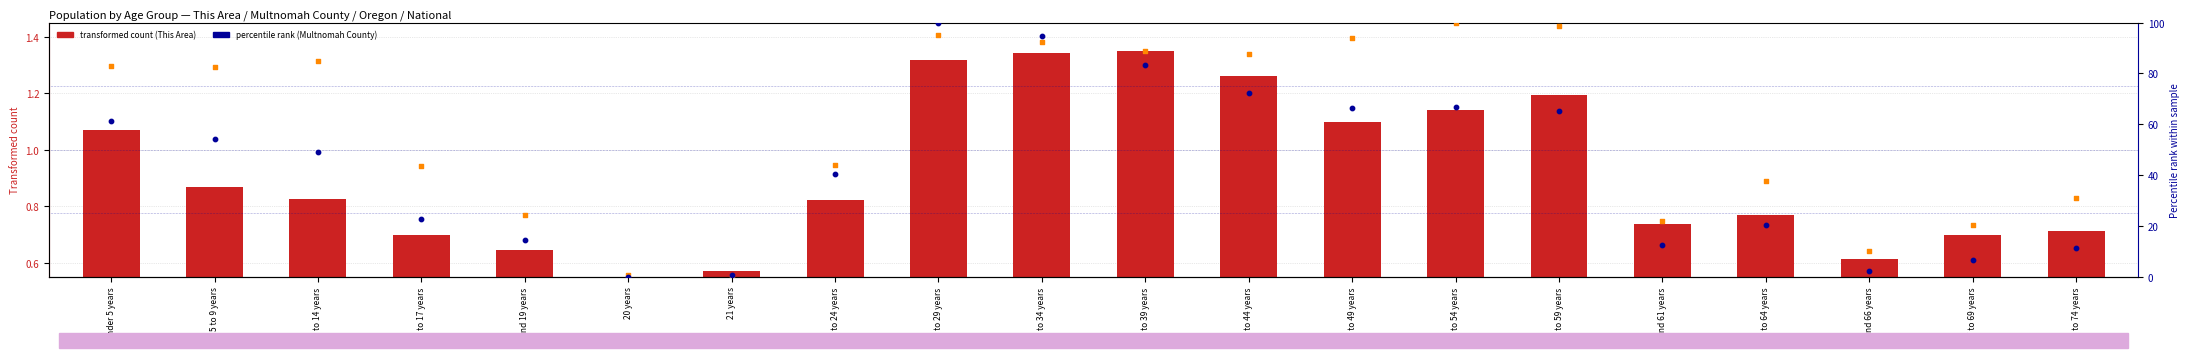

At how many categories does at least one series exceed 76?

10